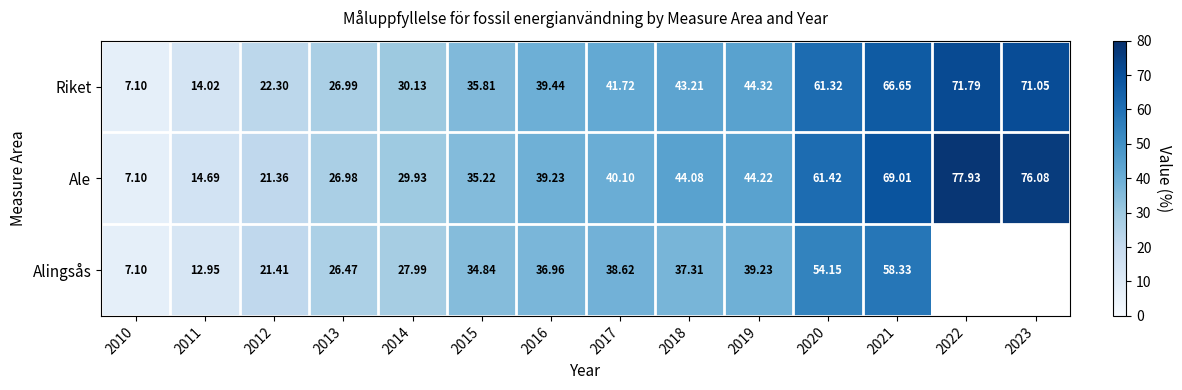

What is the difference between the Ale values at 2010 and 2023?

69.0